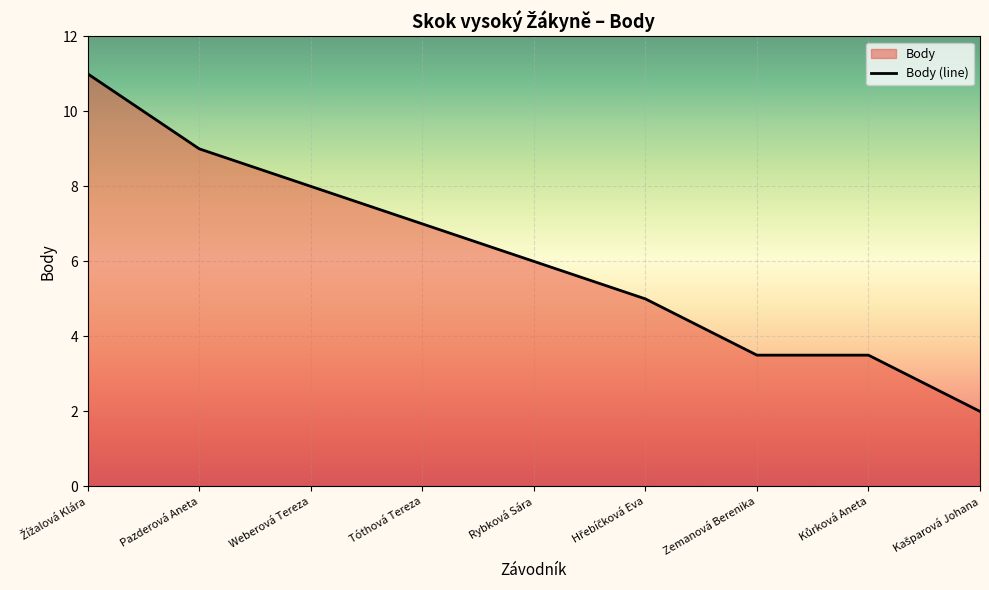

What is the greatest value displayed?

11.0